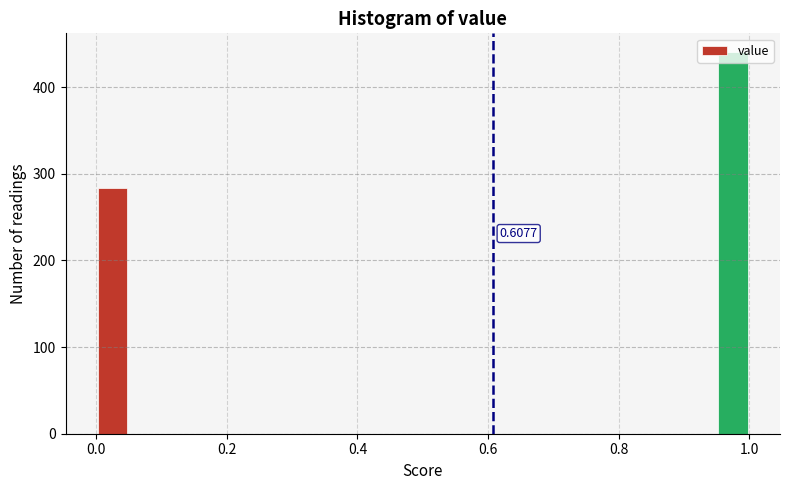

Read against the x-axis, roughly where is the centre of the tallest bar?

0.98